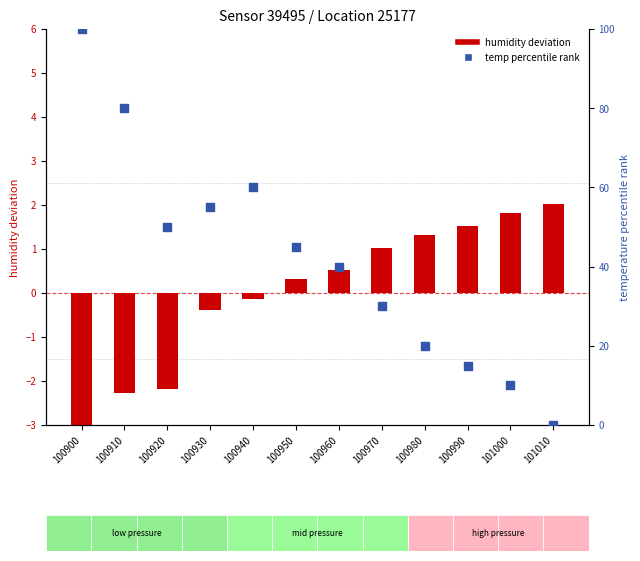

Which series contains the lowest Y value?

humidity deviation